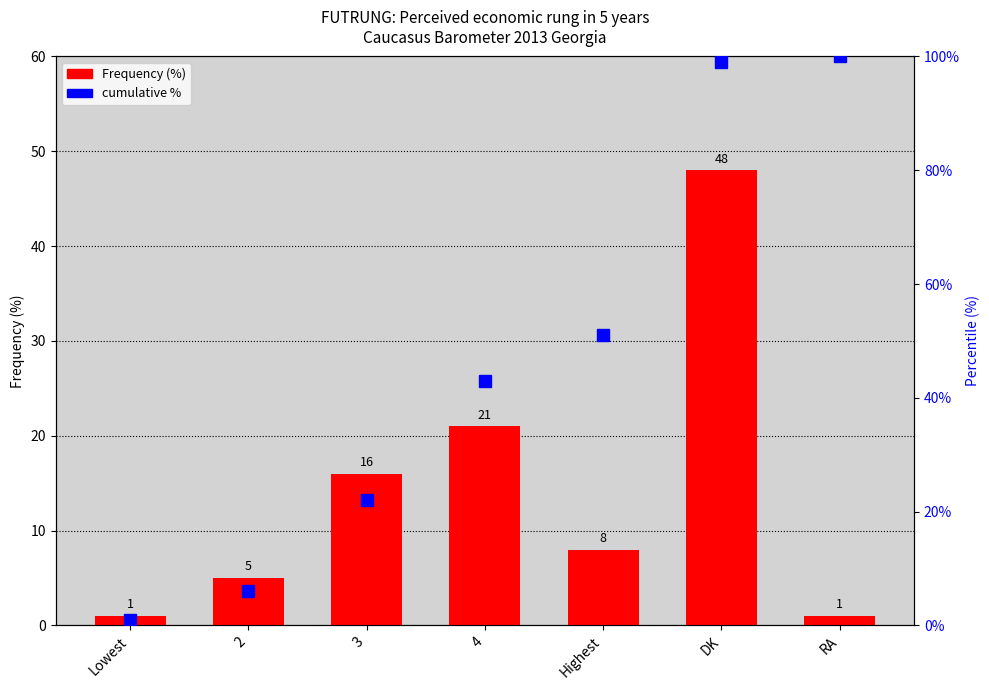

Reading left to right, list all the values displayed in this chart.

Frequency (%): 1	5	16	21	8	48	1
cumulative %: 1	6	22	43	51	99	100